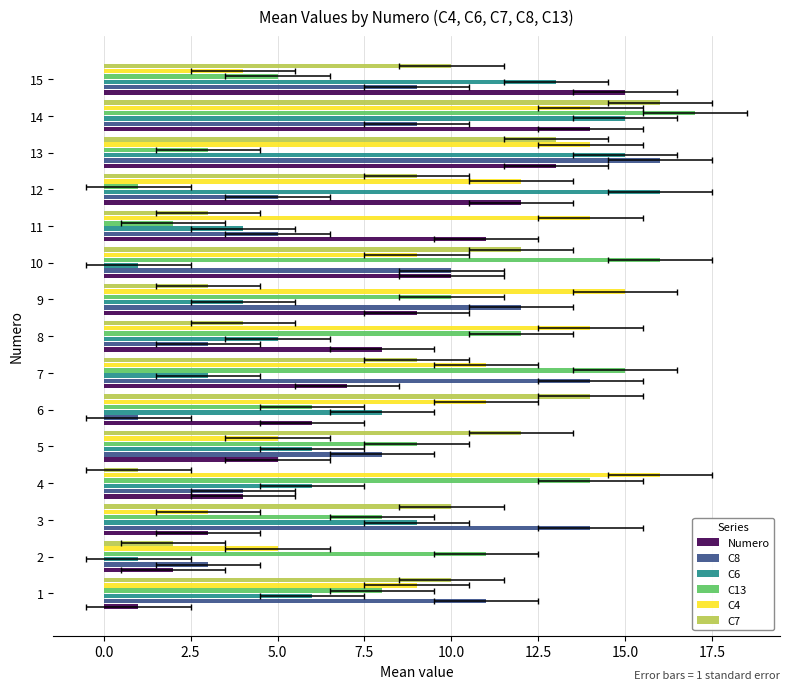

Does the chart contain any negative values?

No